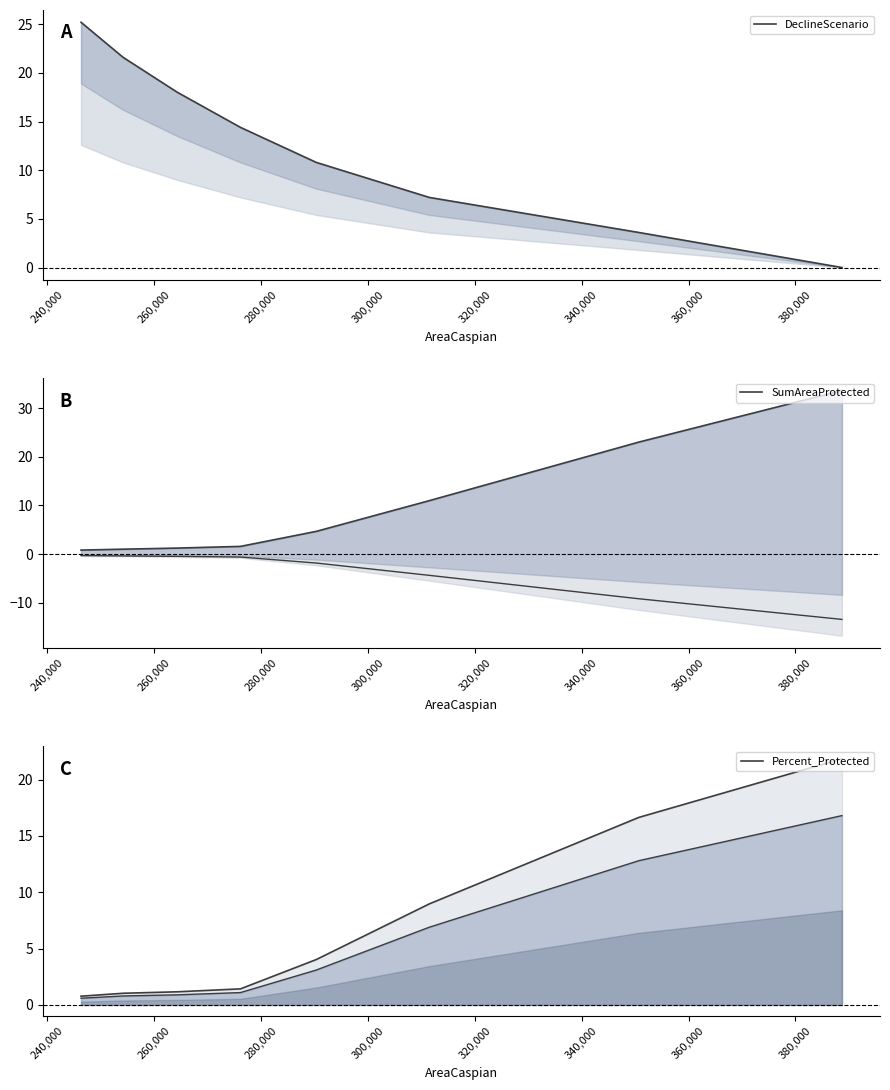

Rank the series by their maximum value, from highest to lowest.

SumAreaProtected, DeclineScenario, Percent_Protected